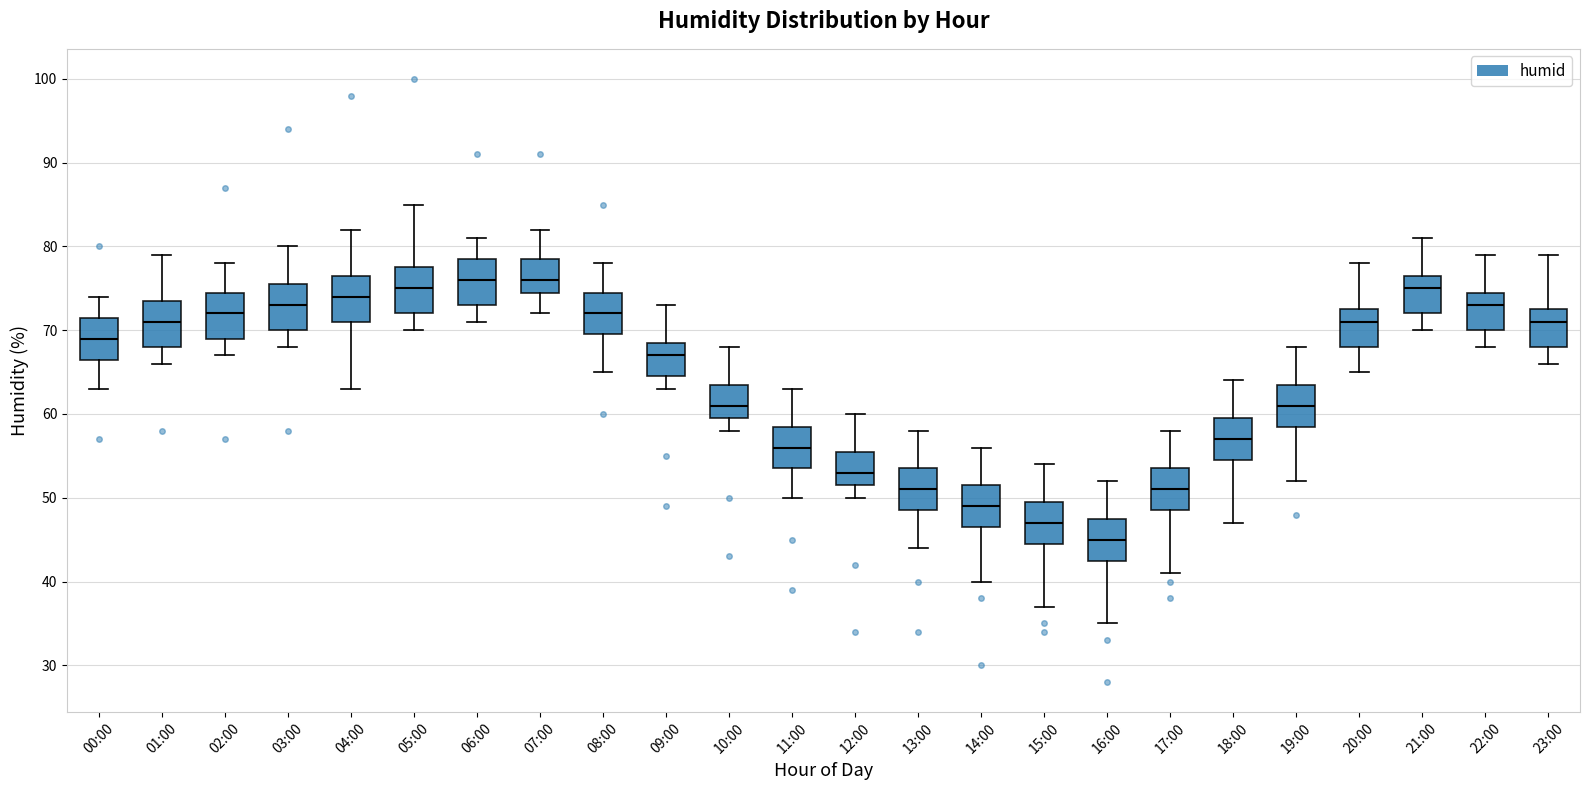

Where is the lower edge of the box for 09:00 on the y-axis? The values are not printed on the chart, so give them approximately, as read against the axis.

65